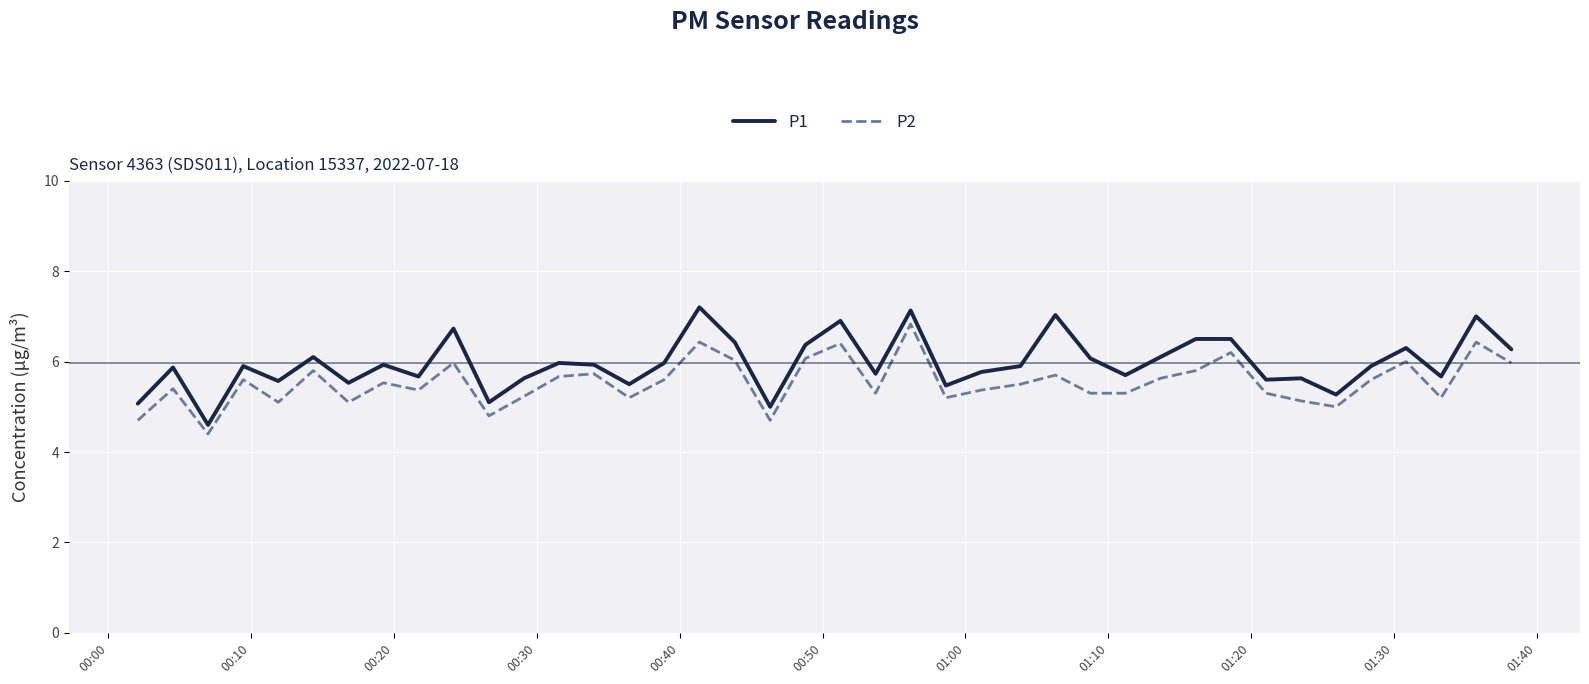

List the series in order of their overall mean, highest first.

P1, P2